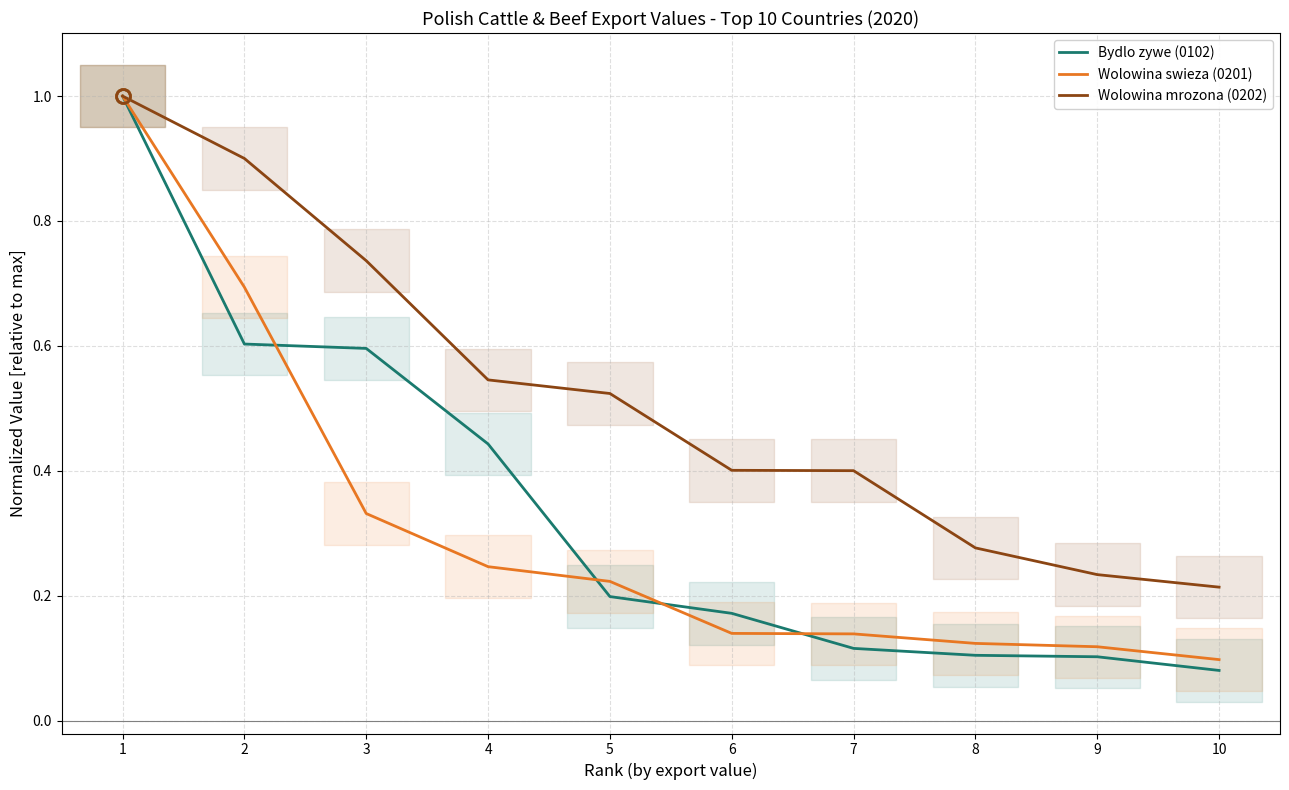

List the series in order of their peak value, lowest first.

Bydlo zywe (0102), Wolowina swieza (0201), Wolowina mrozona (0202)